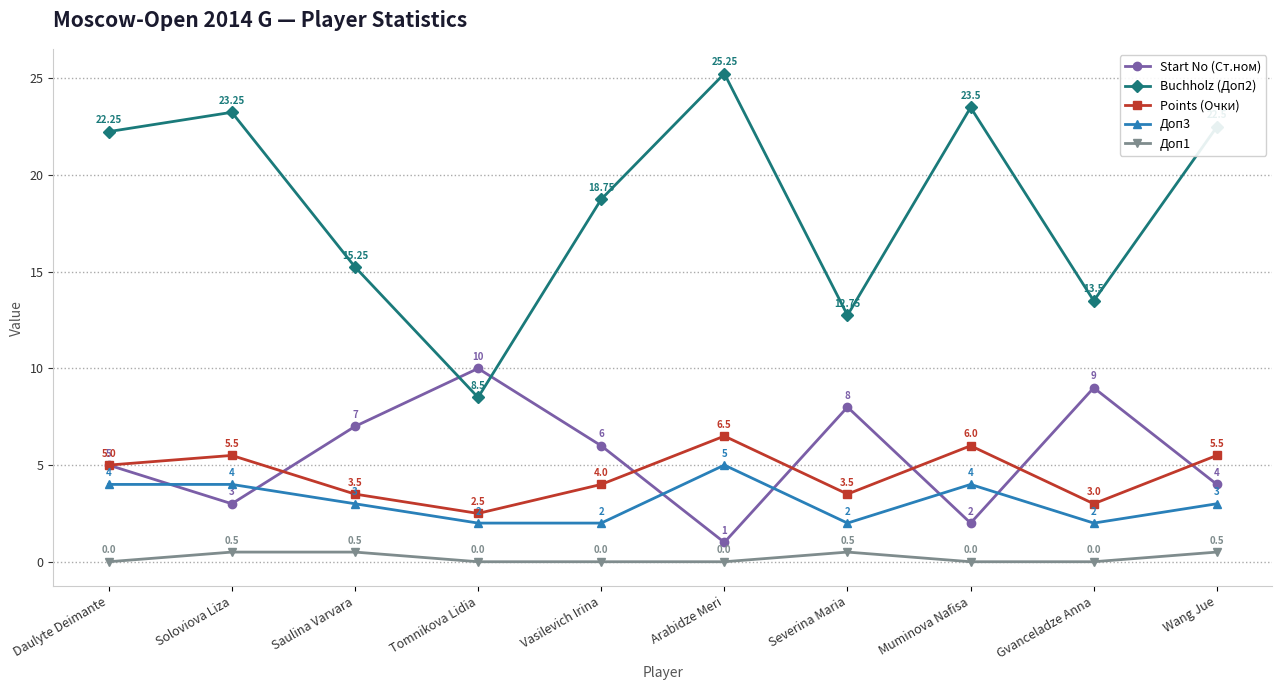

At which category does Buchholz (Доп2) reach its first local peak?

Soloviova Liza